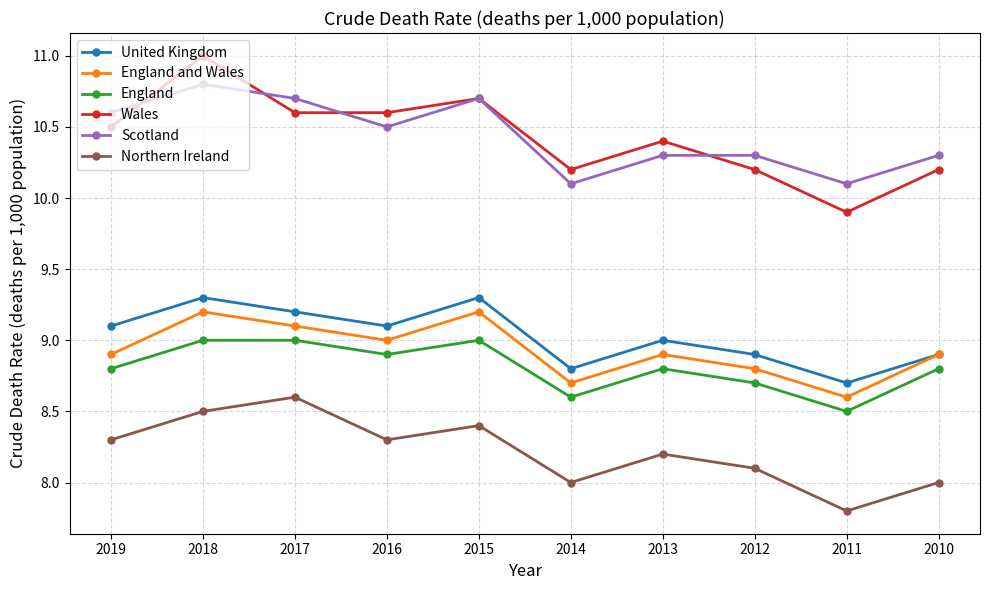

Reading right to left, list all the values displayed in this chart.

United Kingdom: 2010=8.9	2011=8.7	2012=8.9	2013=9.0	2014=8.8	2015=9.3	2016=9.1	2017=9.2	2018=9.3	2019=9.1
England and Wales: 2010=8.9	2011=8.6	2012=8.8	2013=8.9	2014=8.7	2015=9.2	2016=9.0	2017=9.1	2018=9.2	2019=8.9
England: 2010=8.8	2011=8.5	2012=8.7	2013=8.8	2014=8.6	2015=9.0	2016=8.9	2017=9.0	2018=9.0	2019=8.8
Wales: 2010=10.2	2011=9.9	2012=10.2	2013=10.4	2014=10.2	2015=10.7	2016=10.6	2017=10.6	2018=11.0	2019=10.5
Scotland: 2010=10.3	2011=10.1	2012=10.3	2013=10.3	2014=10.1	2015=10.7	2016=10.5	2017=10.7	2018=10.8	2019=10.6
Northern Ireland: 2010=8.0	2011=7.8	2012=8.1	2013=8.2	2014=8.0	2015=8.4	2016=8.3	2017=8.6	2018=8.5	2019=8.3